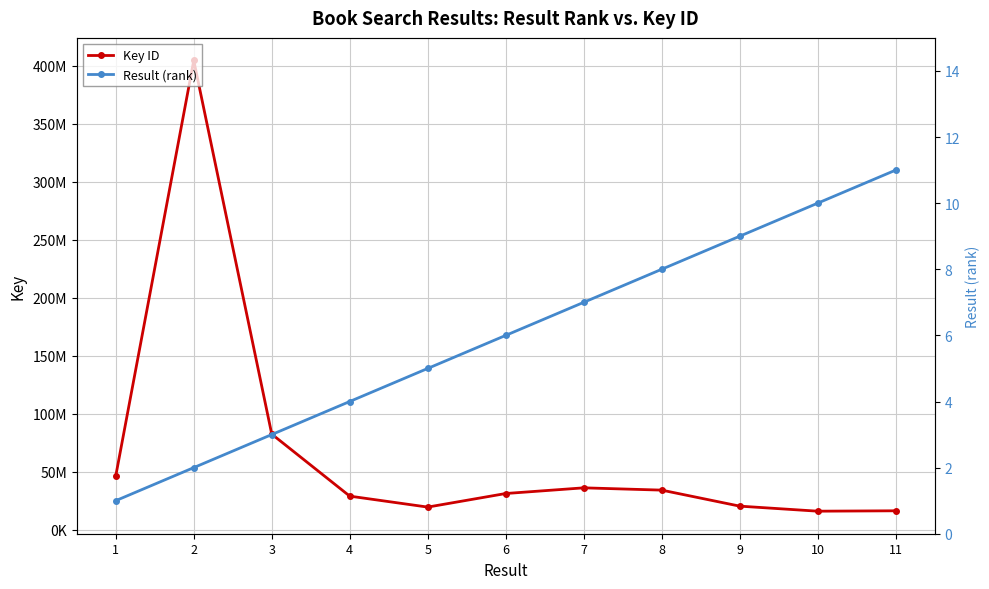

Is it true that Result (rank) equals 2 at 3?

False